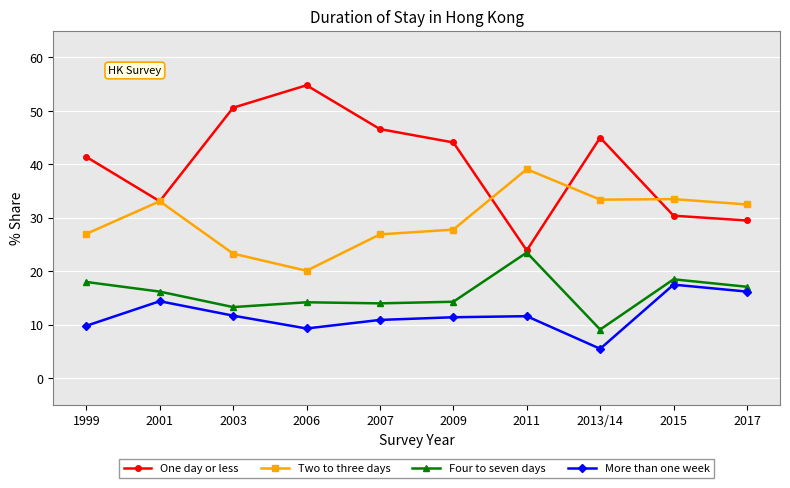

What is the difference between the maximum and minimum values in the Four to seven days series?

14.4